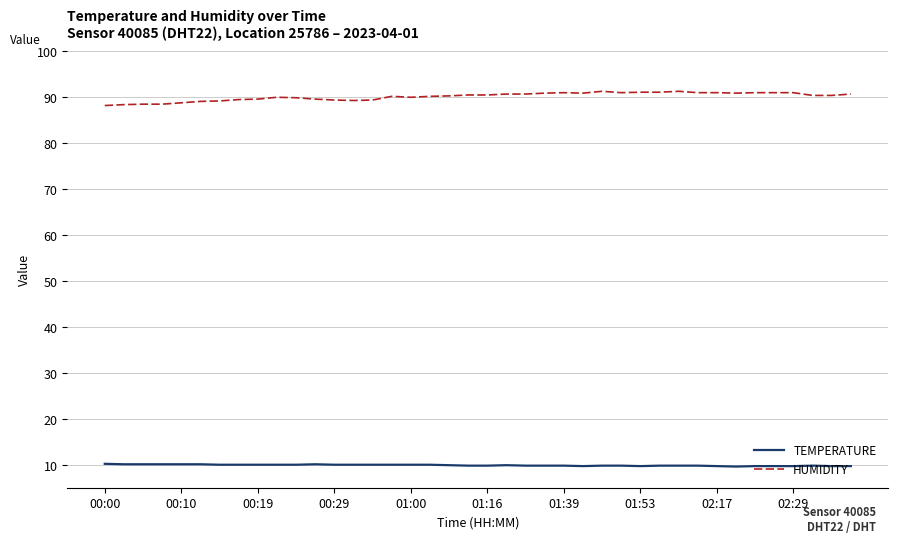

True or false: TEMPERATURE and HUMIDITY cross at least once.

False